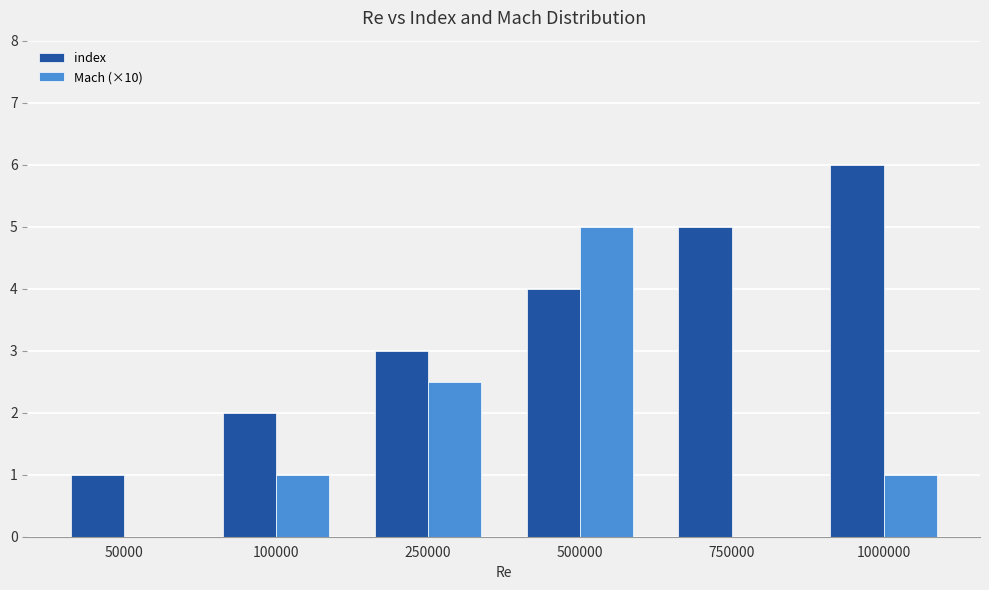

What is the sum of all index values?

21.0